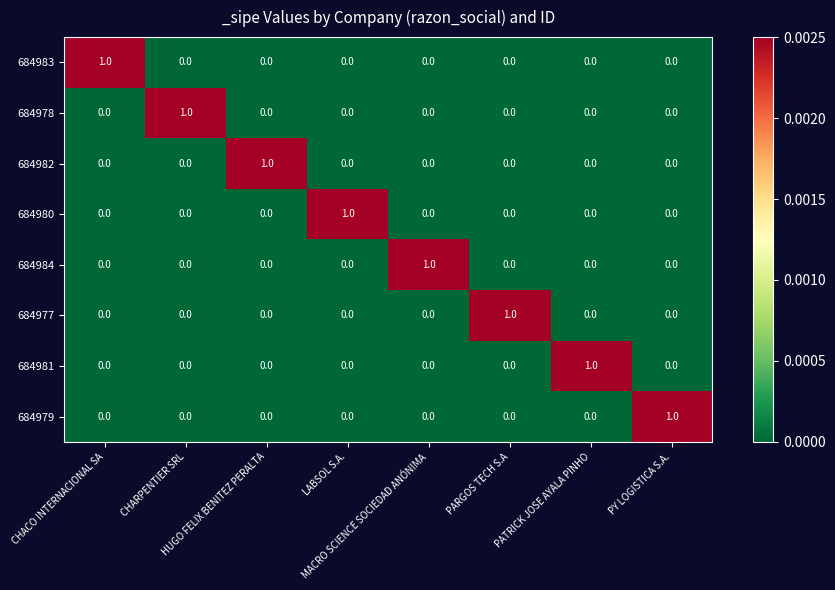

At how many categories does at least one series exceed 0?

8